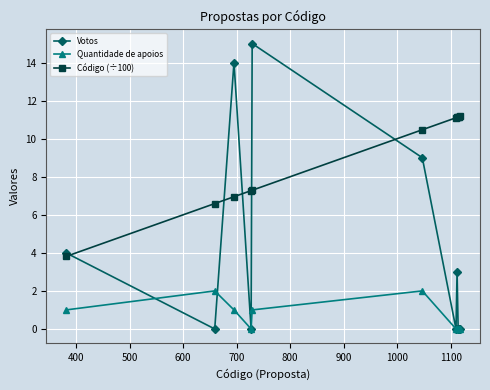

What is the difference between the second highest and second lowest values in the Quantidade de apoios series?

2.0